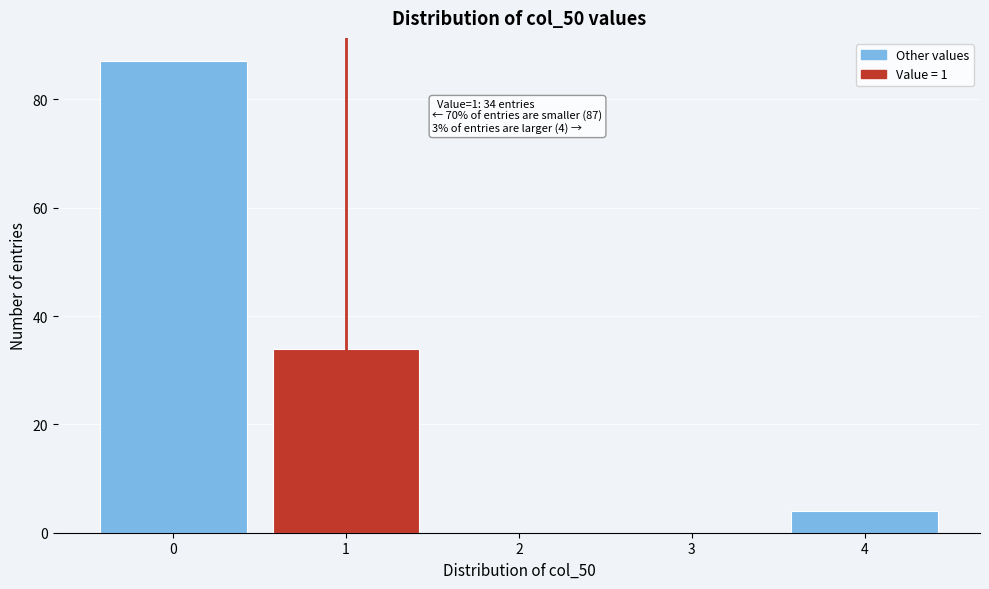

Reading left to right, transcribe all the data shown in this chart.

0=87	1=34	2=0	3=0	4=4